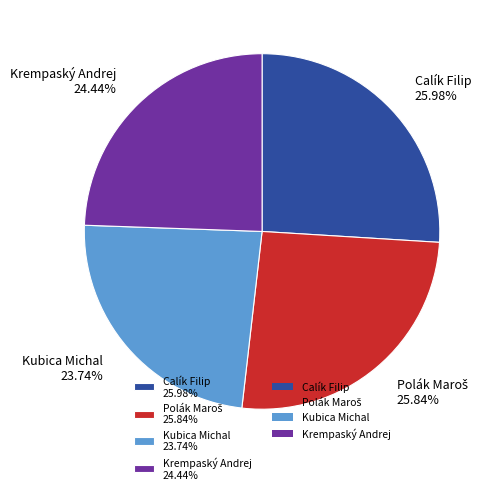

Approximately how many times larger is the value at Calík Filip compared to Kubica Michal?

1.1